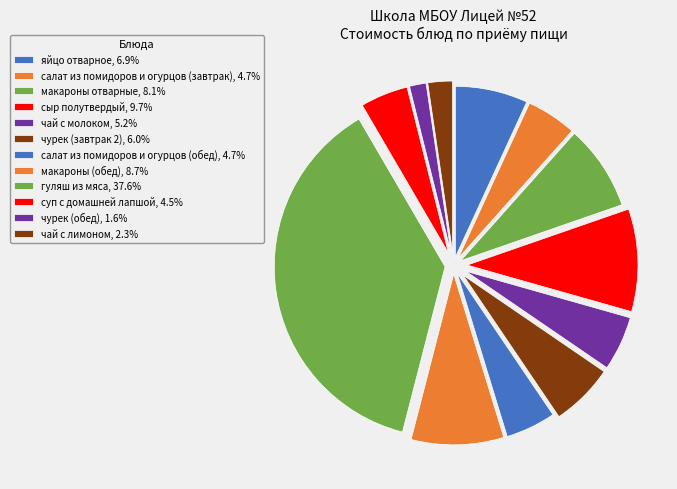

To the nearest percent, what is the difference between the largest and smallest slice percentages?

36%